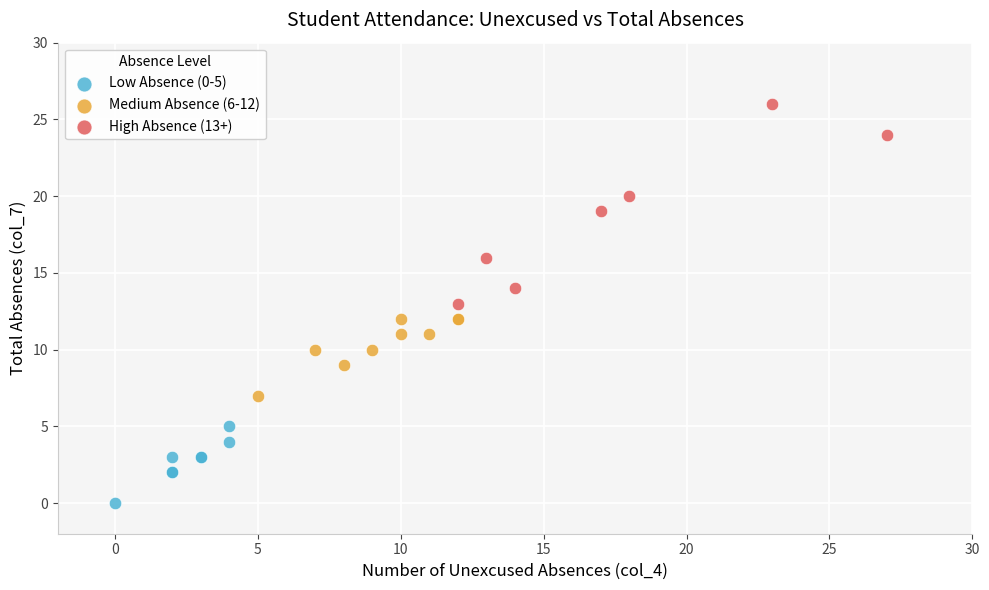

Which series contains the lowest Y value?

Low Absence (0-5)